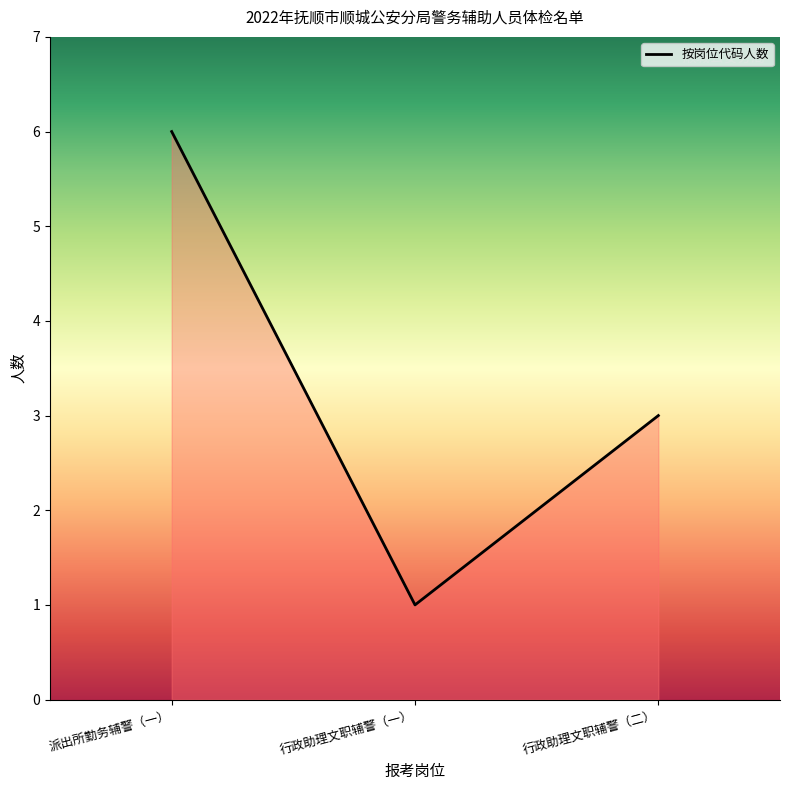

Between 派出所勤务辅警（一） and 行政助理文职辅警（一）, which is larger?

派出所勤务辅警（一）